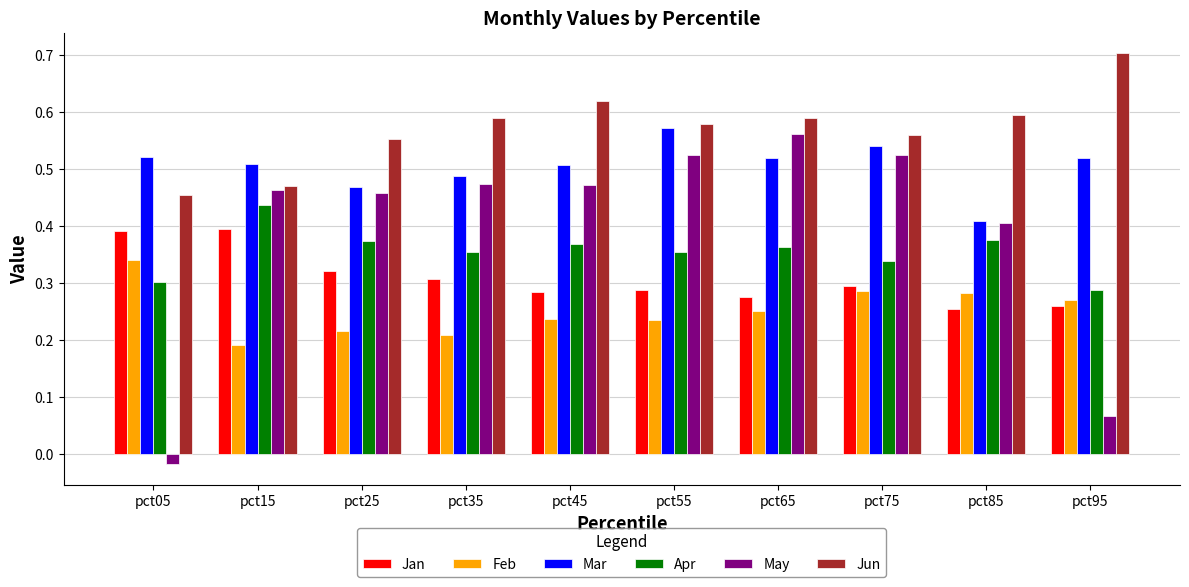

What is the total value across all series at pct75?

2.5